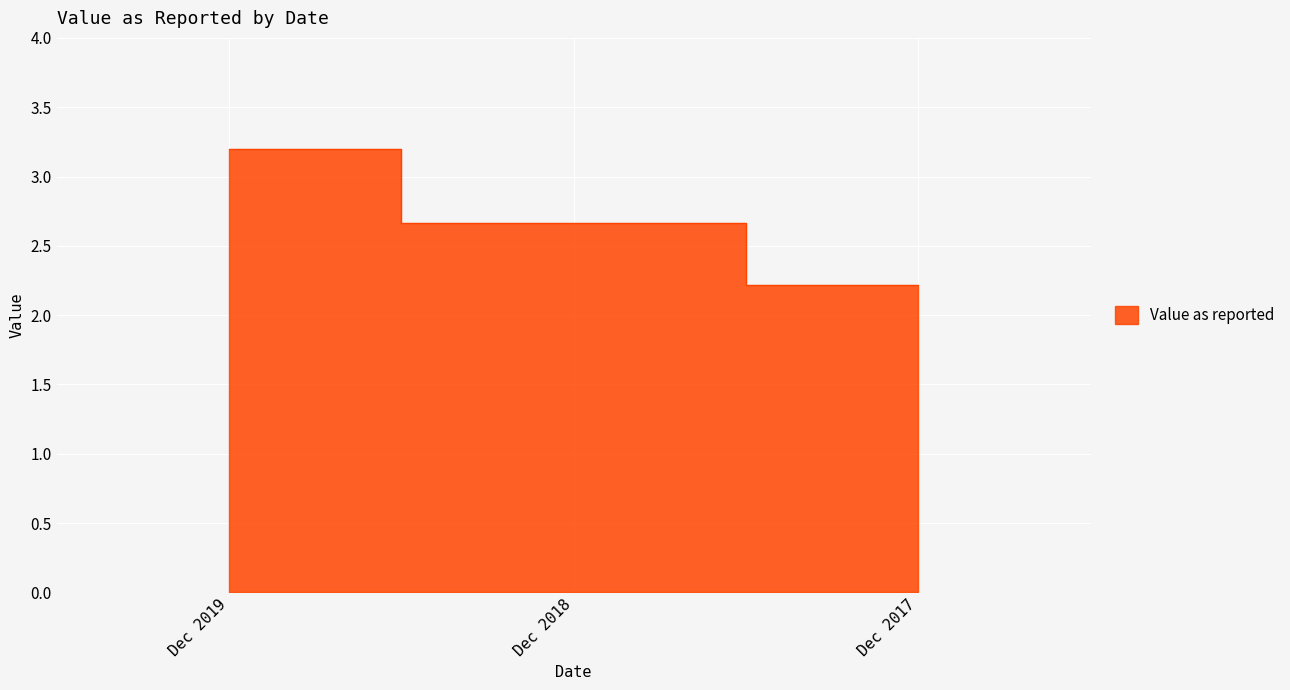

Which label corresponds to the smallest value in the chart?

Dec 2017